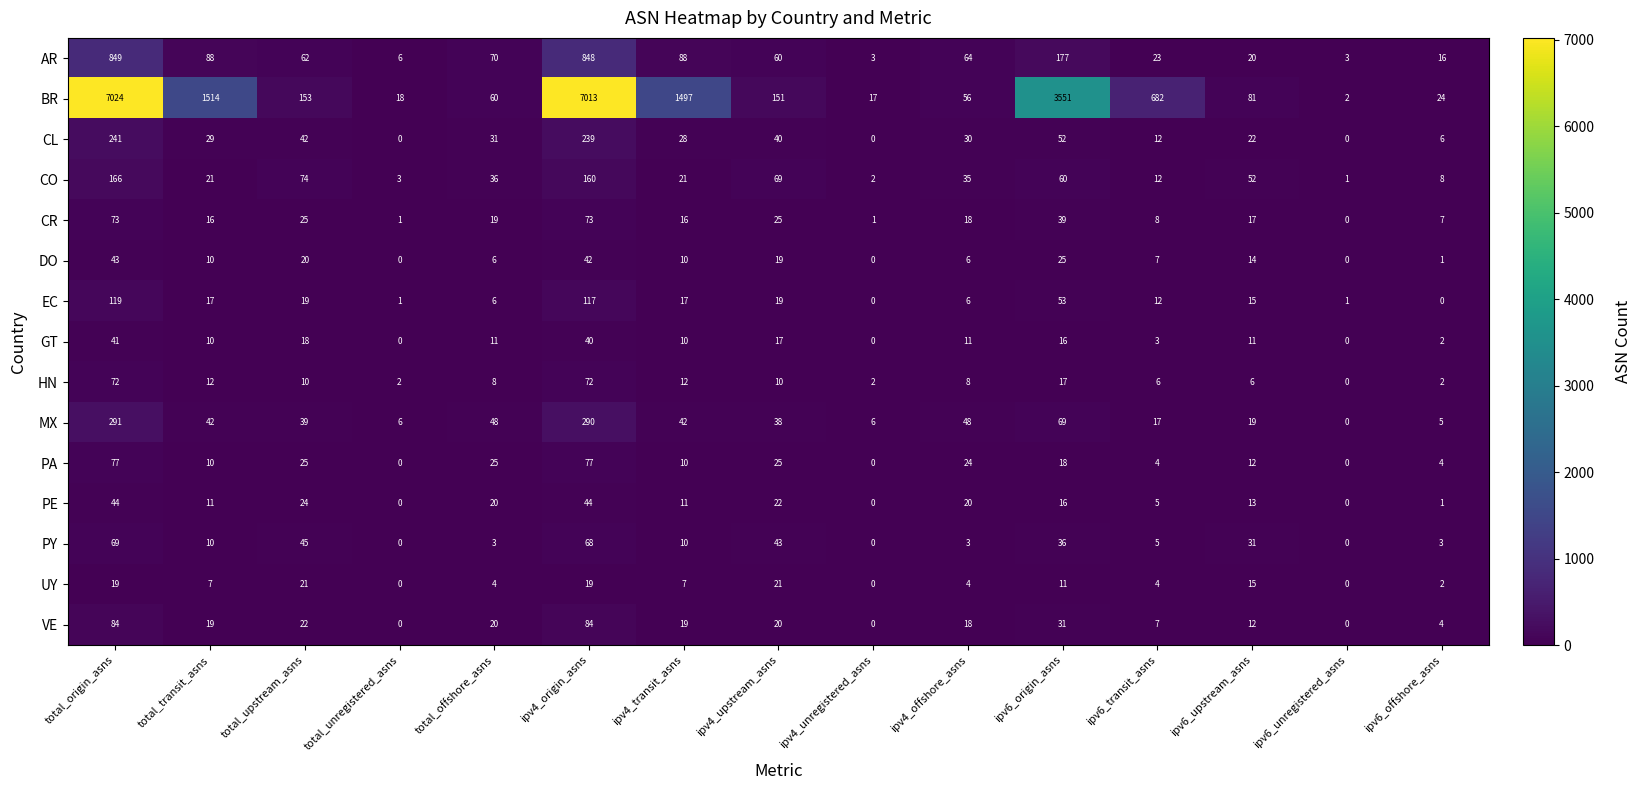

How many series are shown in this chart?

15